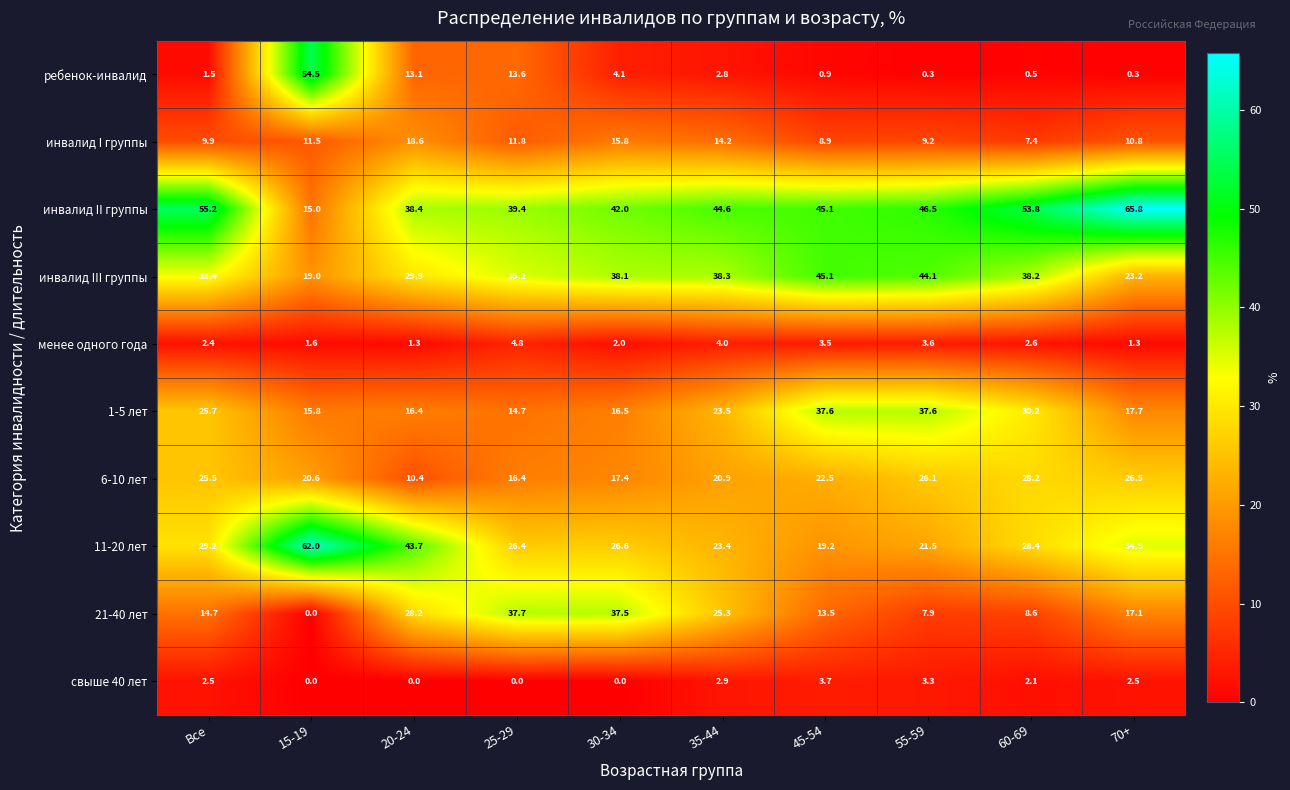

What is the approximate value of ребенок-инвалид at Все?

1.5